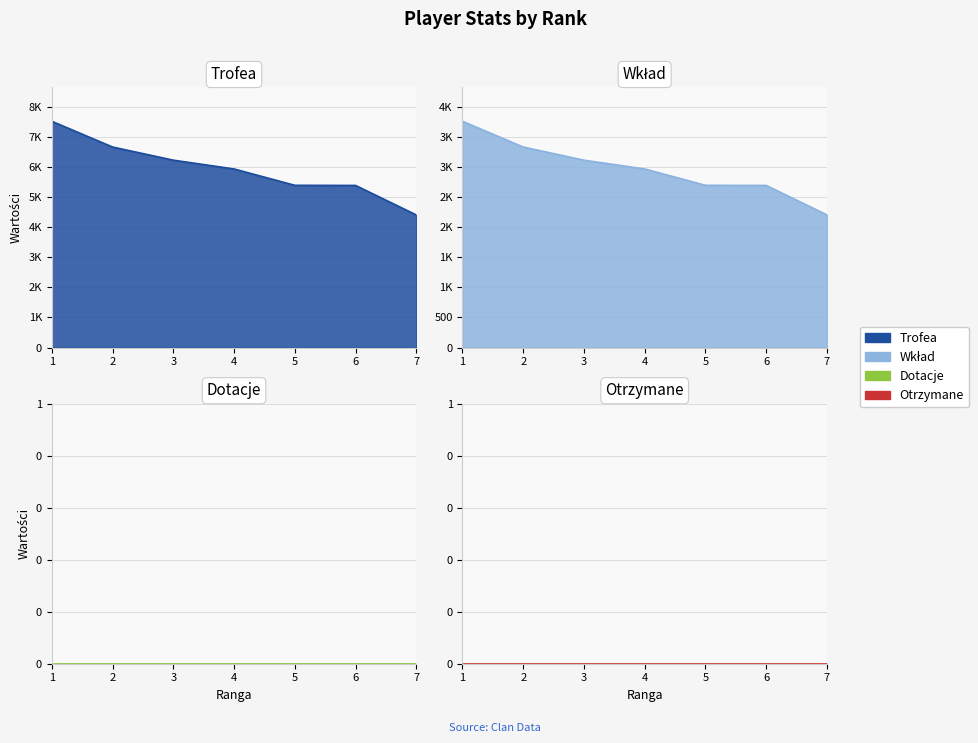

Reading left to right, transcribe all the data shown in this chart.

Trofea: 1=7532	2=6675	3=6237	4=5944	5=5400	6=5396	7=4414
Wklad: 1=3766	2=3337	3=3118	4=2972	5=2700	6=2698	7=2207